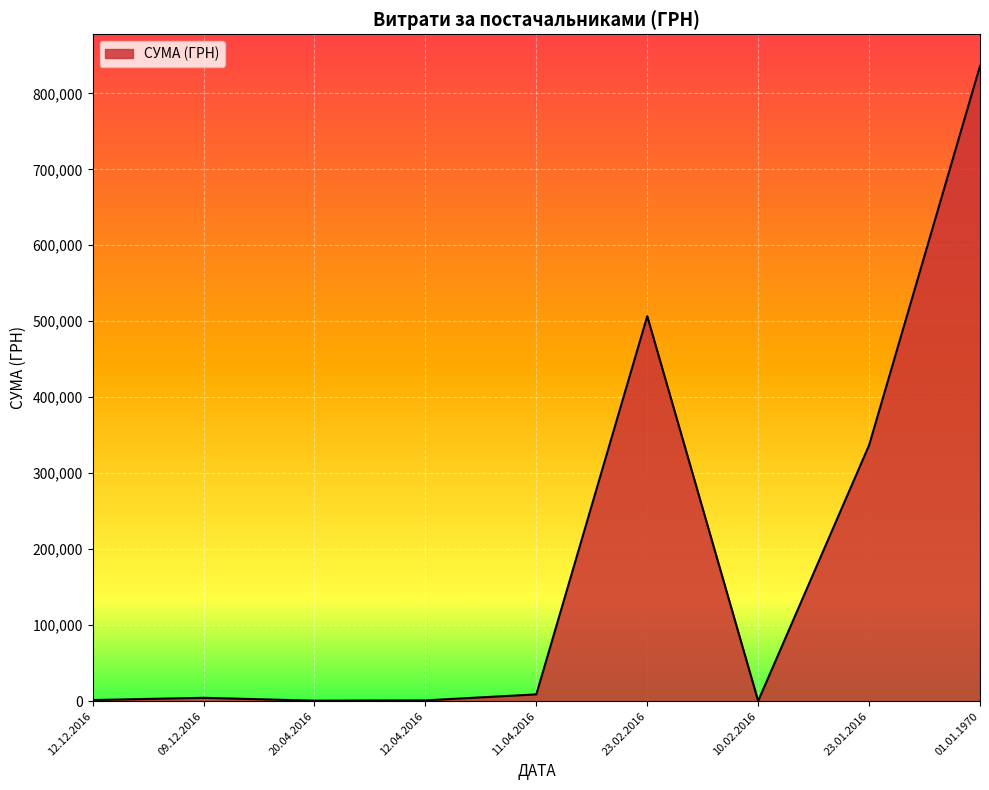

Which label corresponds to the largest value in the chart?

01.01.1970